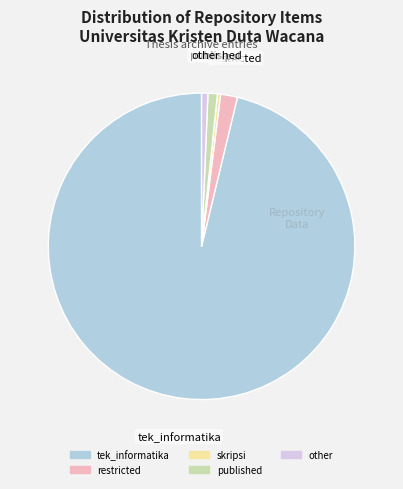

The tek_informatika slice represents 96% of the pie. True or false?

True